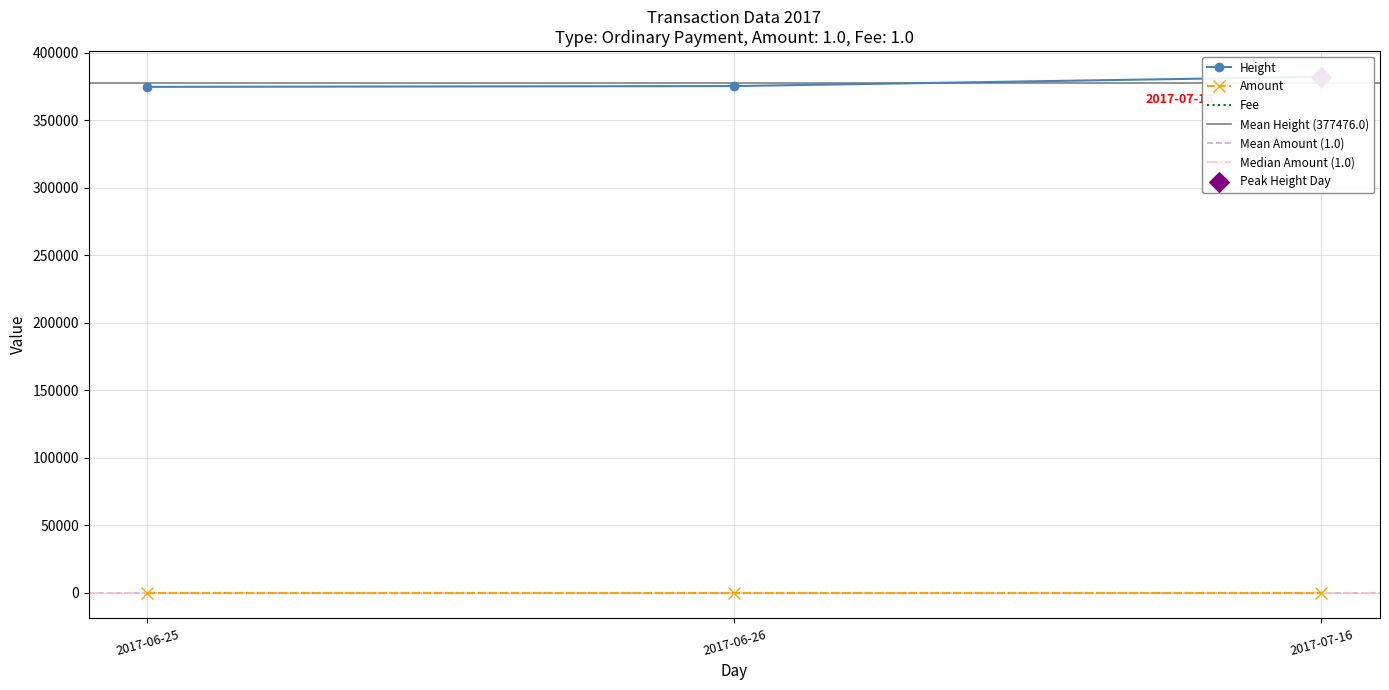

What are all the series names shown in the legend?

Height, Amount, Fee